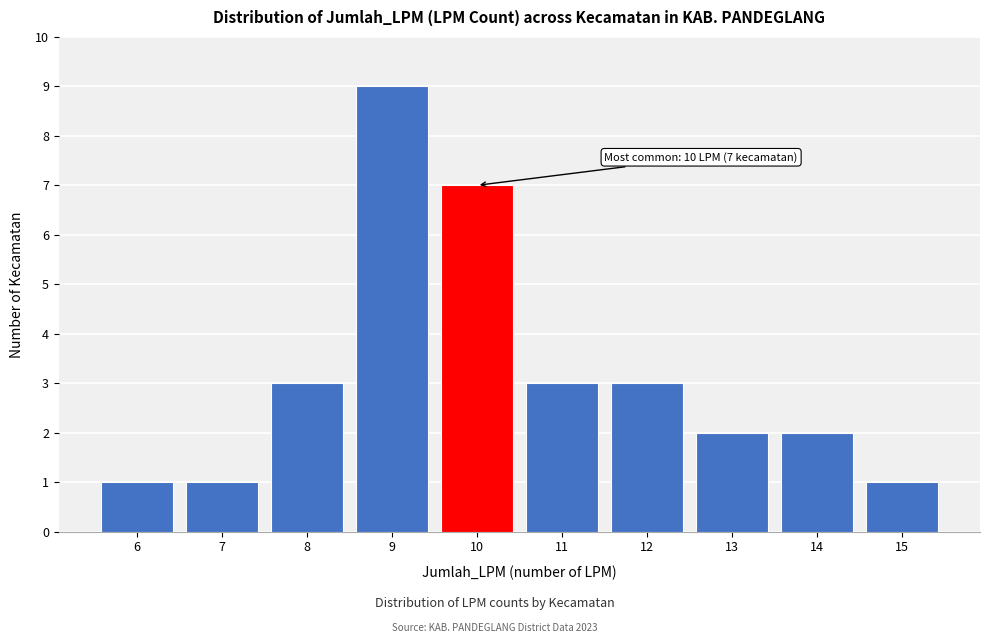

Which range on the x-axis has the tallest bar?

8.5 to 9.5